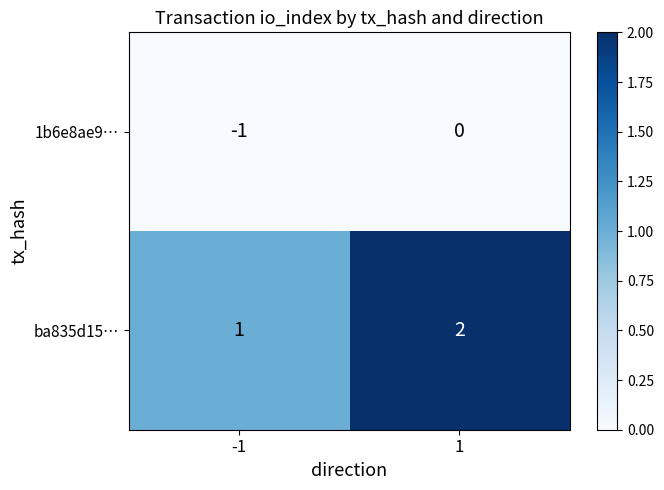

Which series has the largest total across all categories?

ba835d15…